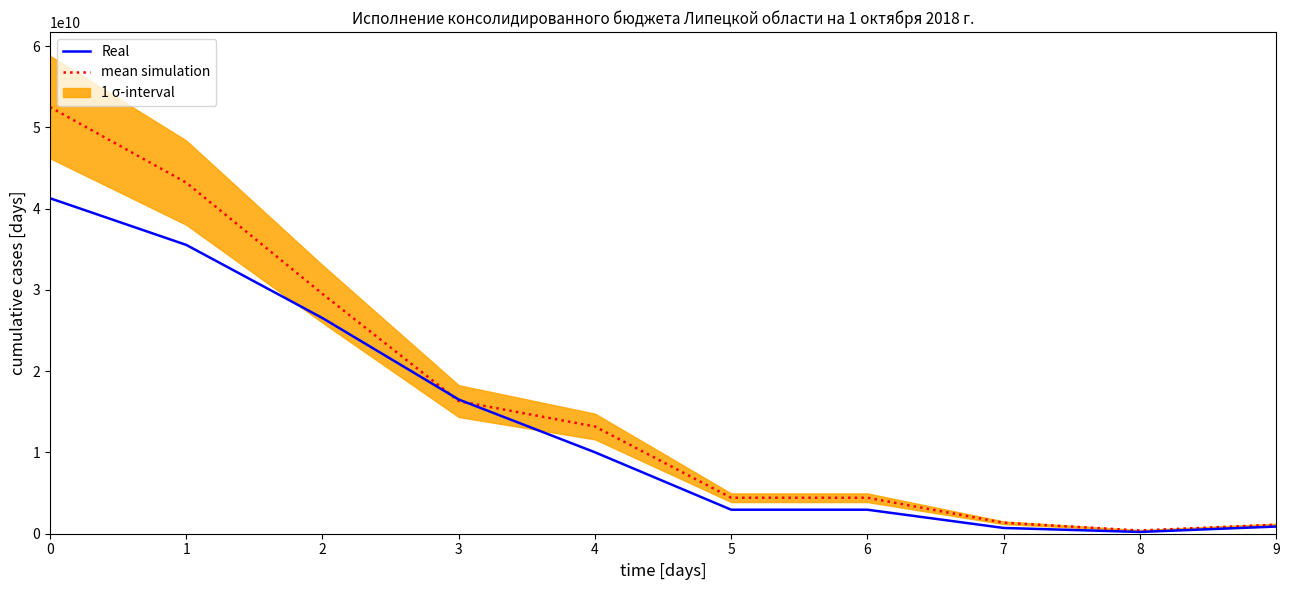

At 3, list the series in order from largest to smallest.

Real, mean simulation